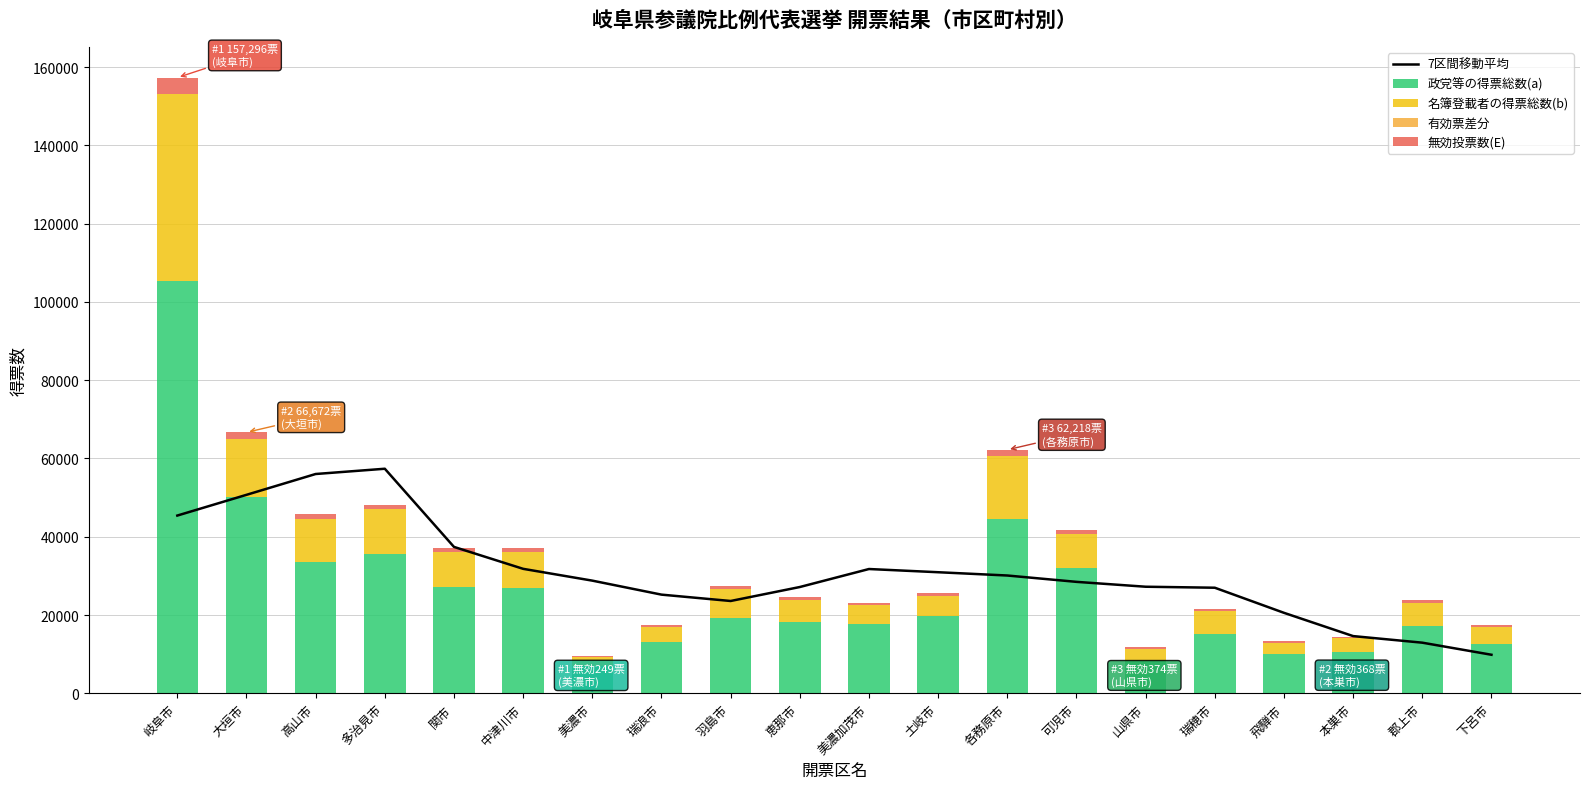

Read the 名簿登載者の得票総数(b) value at 羽島市.

7384.0